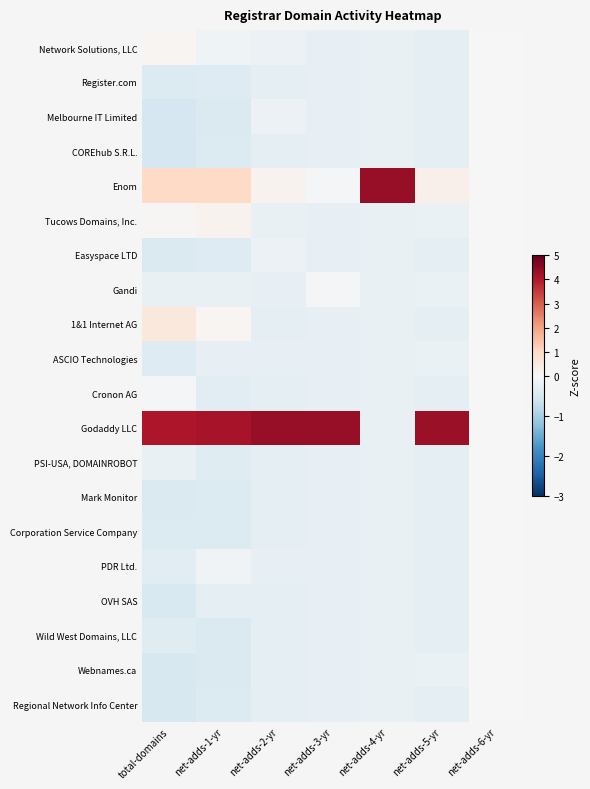

What is the greatest value displayed?

4.4